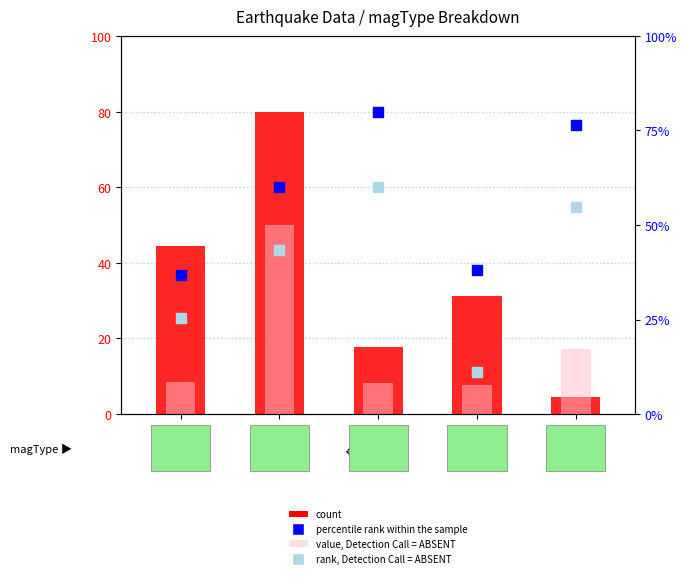

Is the value of percentile rank within the sample at ml greater than the value of rank, Detection Call = ABSENT at ml?

Yes